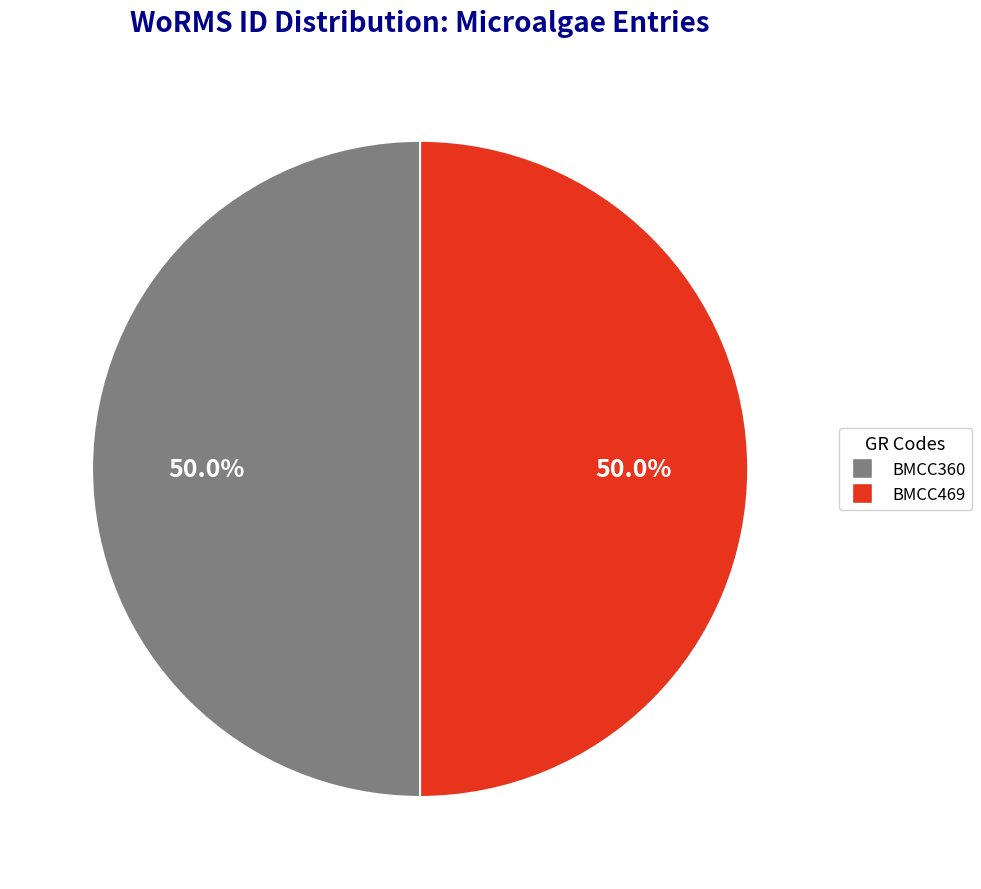

Approximately how many times larger is the value at BMCC360 compared to BMCC469?

1.0